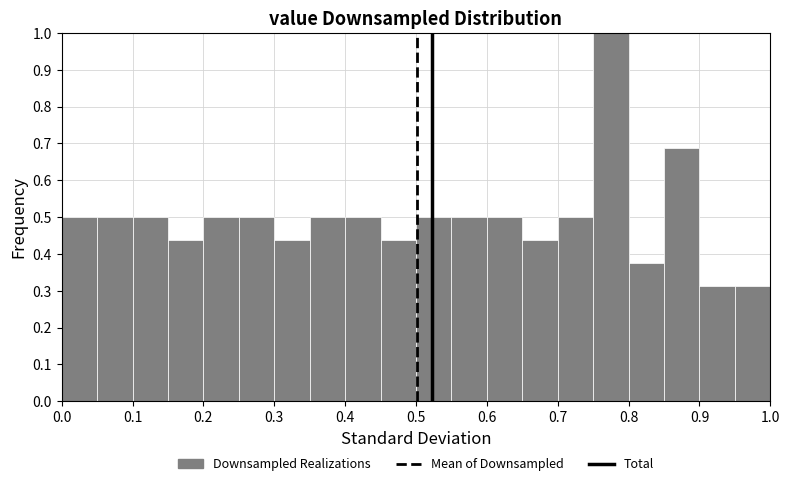

Which range on the x-axis has the tallest bar?

0.75 to 0.80